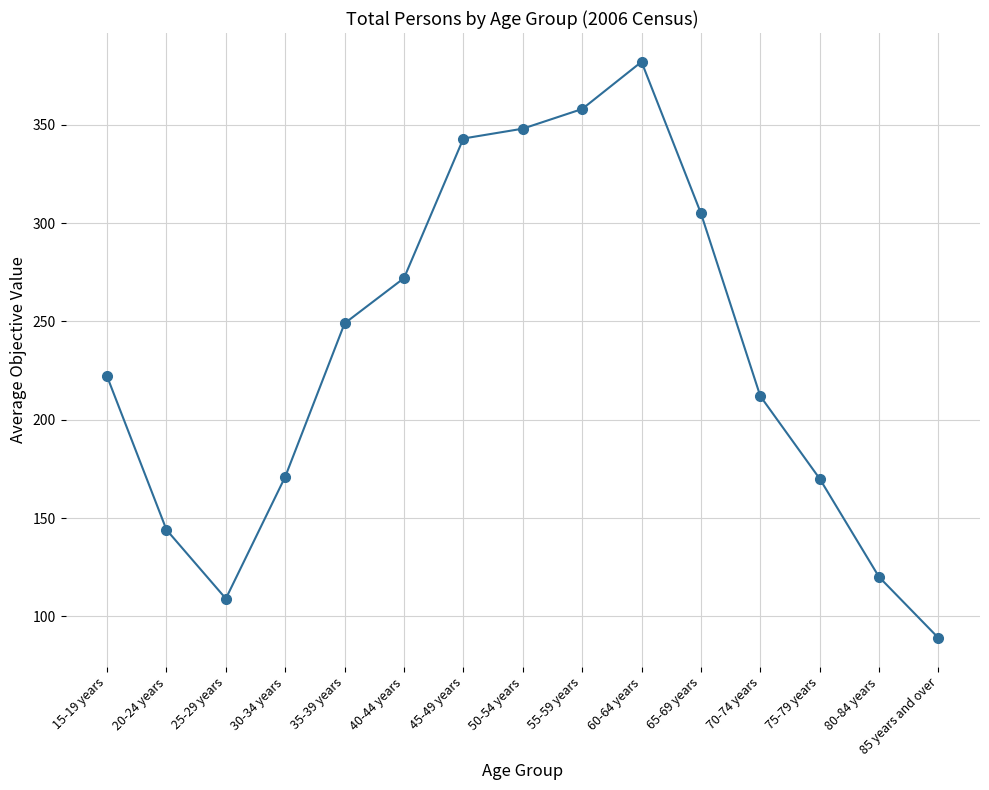

How many categories are shown in the chart?

15